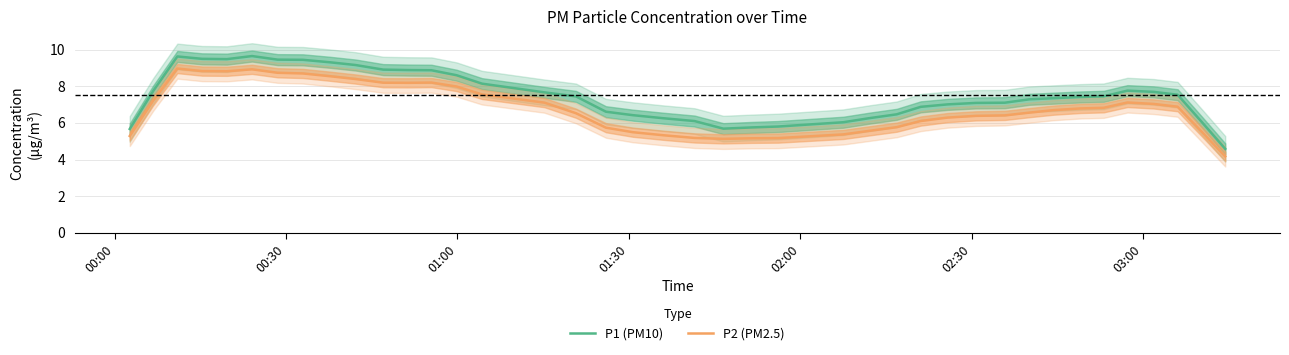

Which series has the largest range (max minus min)?

P1 (PM10)